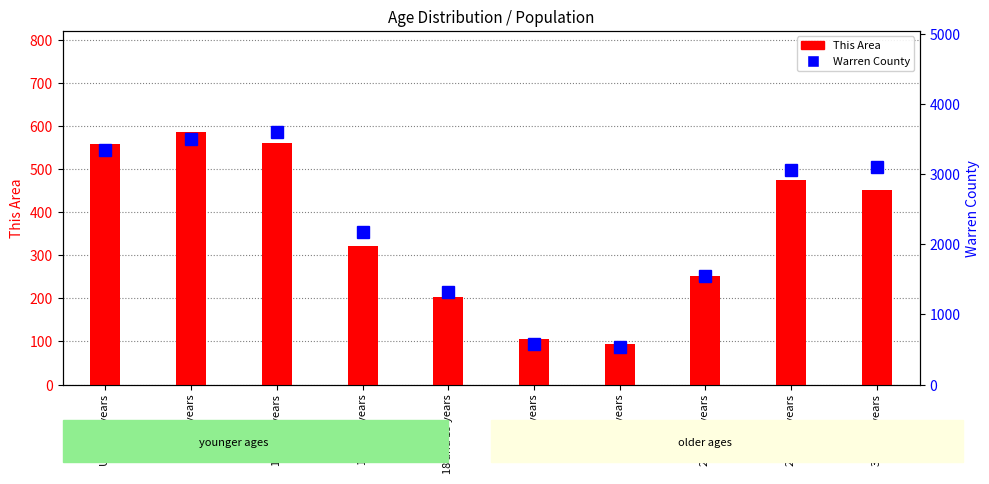

Is it true that Warren County equals 3353 at Under 5 years?

True